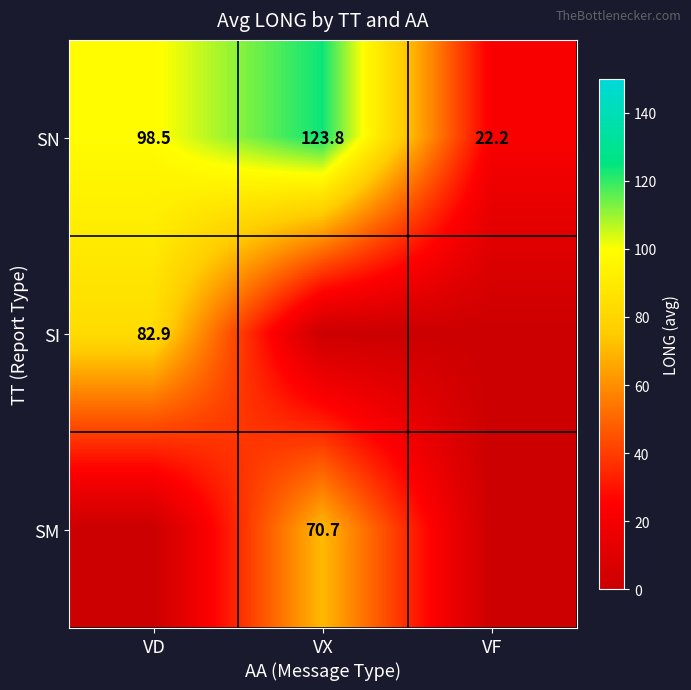

What is the difference between the highest and lowest values at VX?

123.8